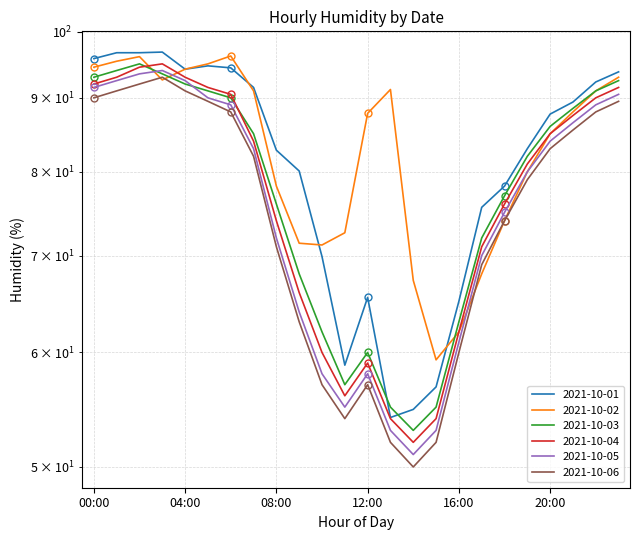

What is the difference between the maximum and minimum values in the 2021-10-03 series?

42.0